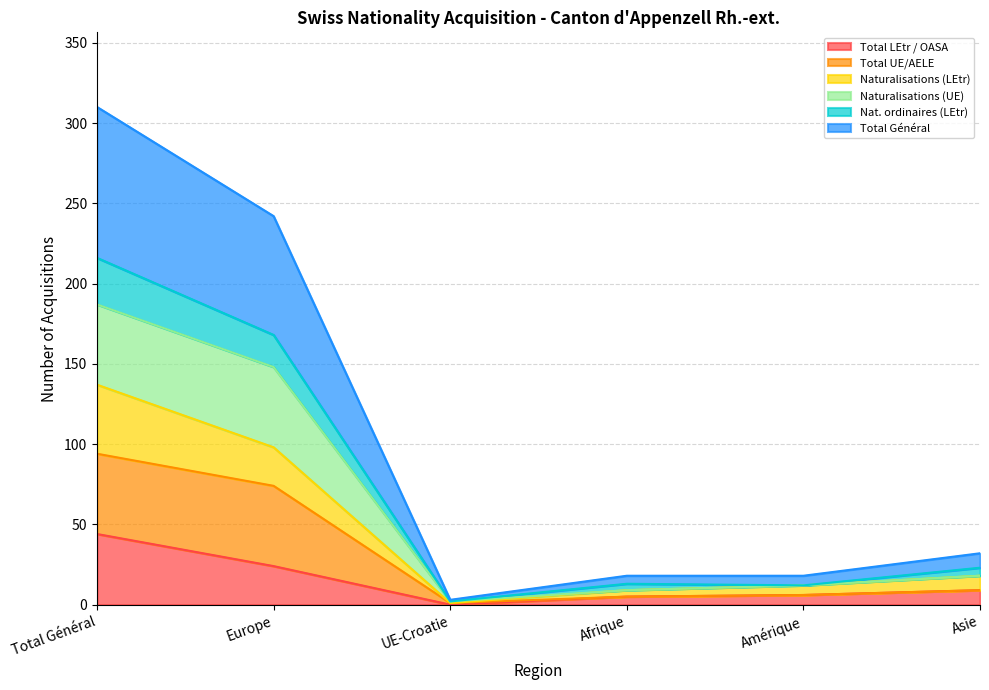

True or false: Total UE/AELE has a value of 2 at UE-Croatie.

True